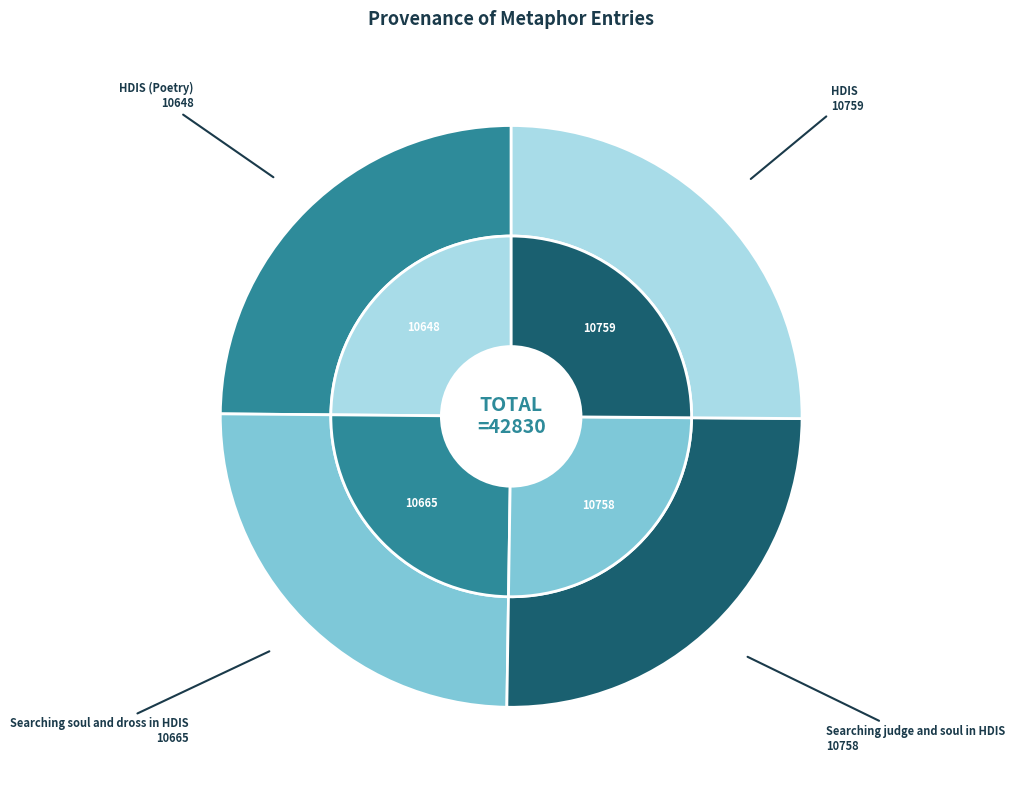

True or false: Searching soul and dross in HDIS accounts for 15% of the total.

False